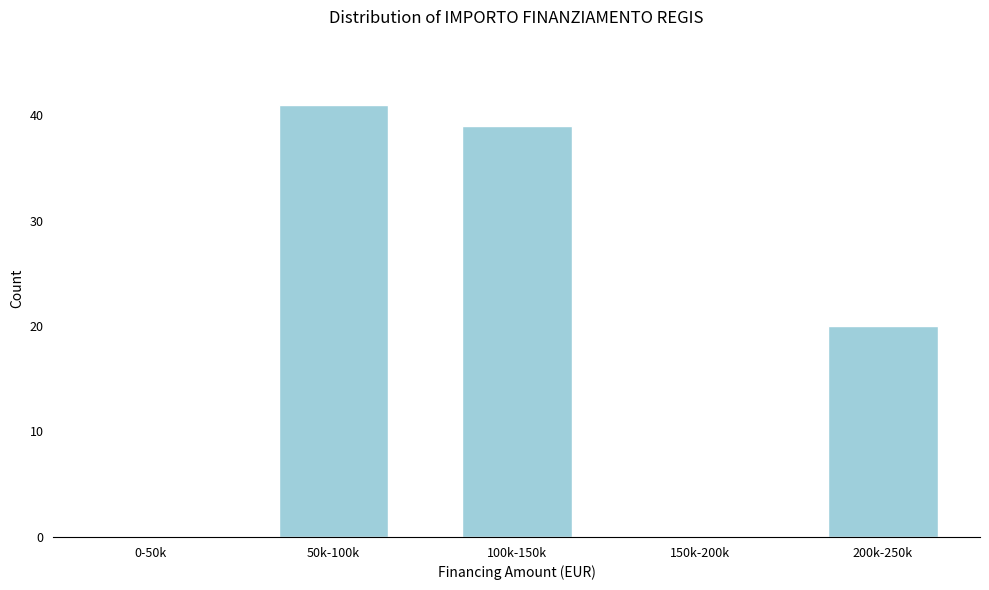

Reading left to right, transcribe all the data shown in this chart.

0-50k=0	50k-100k=41	100k-150k=39	150k-200k=0	200k-250k=20